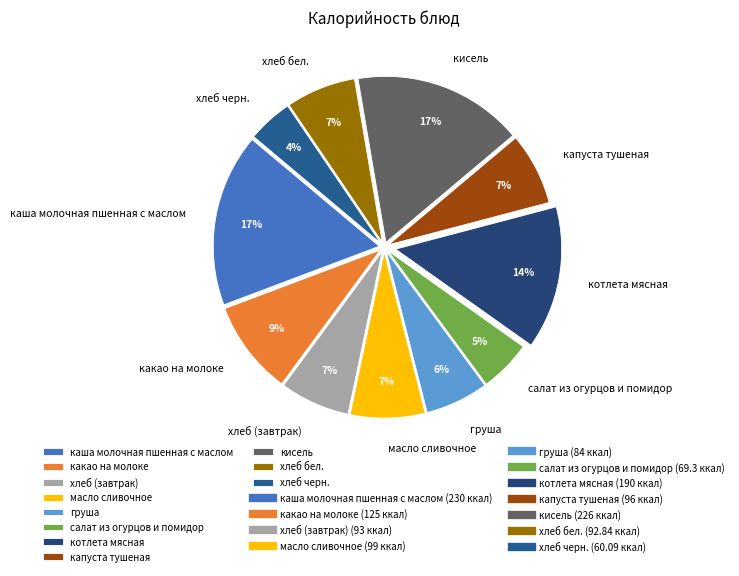

Is there a majority slice in this chart?

No